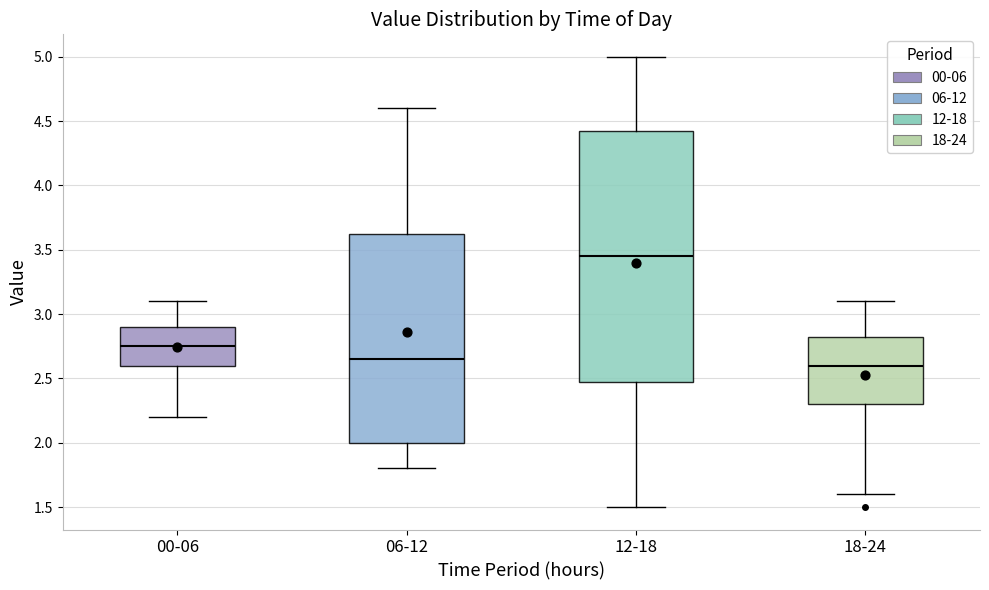

Reading left to right, read every box against the y-axis: the position of its median line, the range the box covers, and the ends of its whiskers. The values are not printed on the chart, so give them approximately, as read against the axis.

00-06: median 2.75, box 2.60 to 2.90, whiskers 2.20 to 3.10
06-12: median 2.65, box 2.00 to 3.65, whiskers 1.80 to 4.60
12-18: median 3.45, box 2.50 to 4.45, whiskers 1.50 to 5.00
18-24: median 2.60, box 2.30 to 2.85, whiskers 1.60 to 3.10